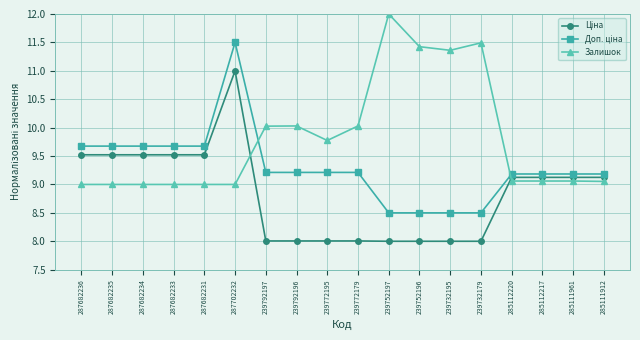

What is the label of the 11th point from the right?

239792196